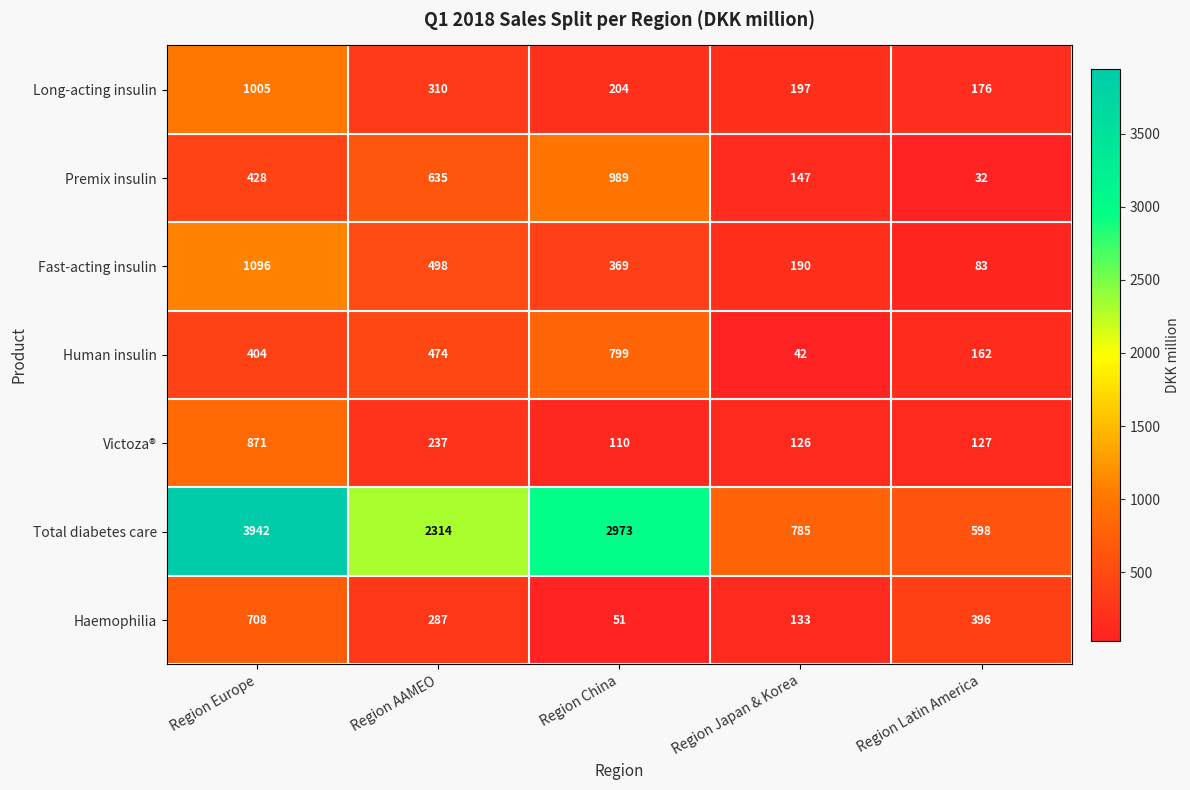

At how many categories does at least one series exceed 1213?

3